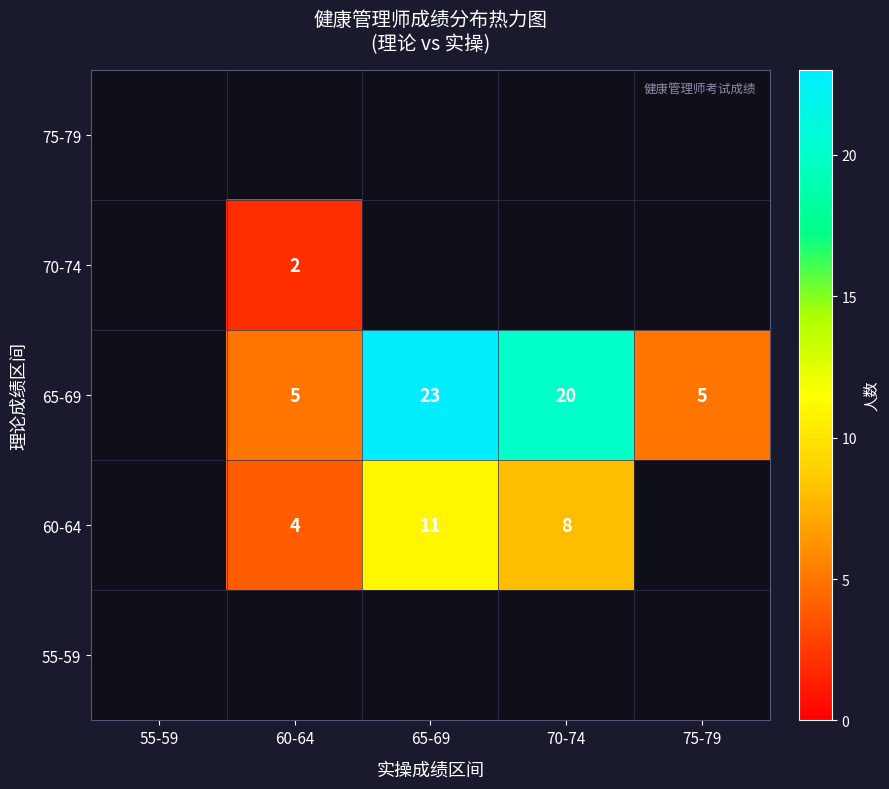

What is the maximum value shown in the chart?

23.0